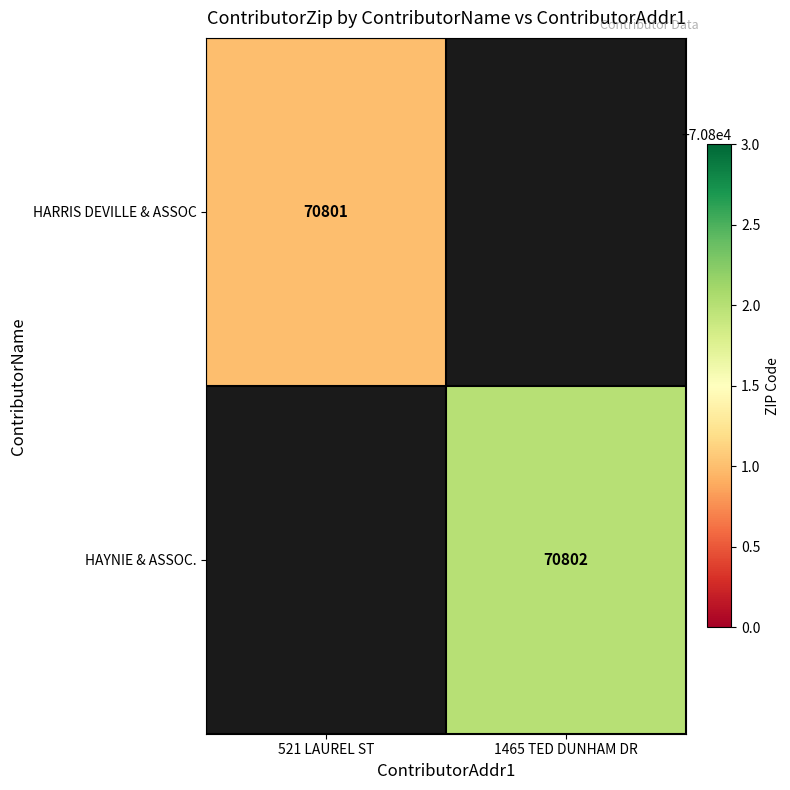

Is the value of HAYNIE & ASSOC. at 1465 TED DUNHAM DR greater than the value of HARRIS DEVILLE & ASSOC at 521 LAUREL ST?

Yes